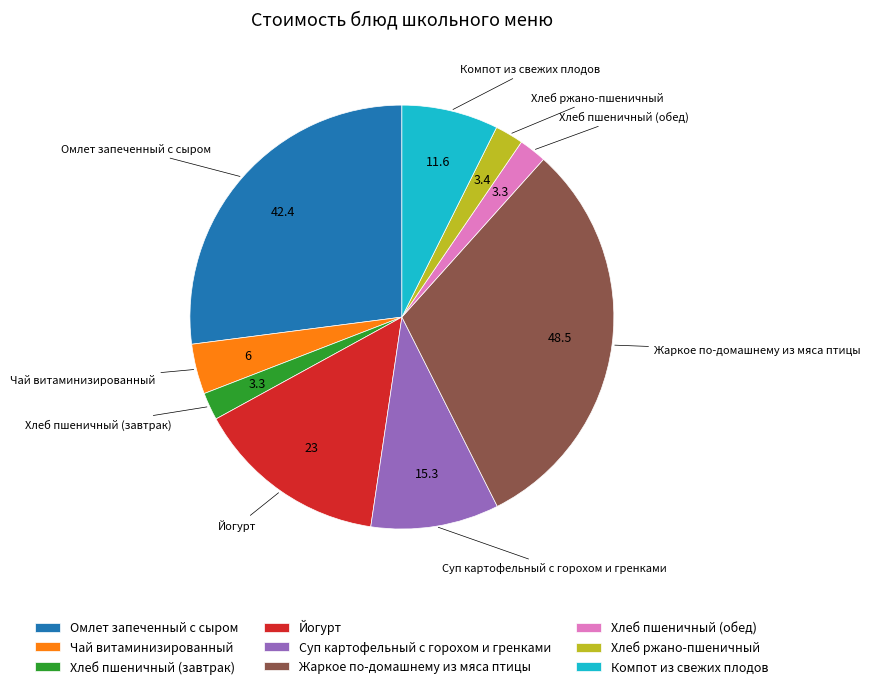

Is it true that Жаркое по-домашнему из мяса птицы is 31% of the pie?

True